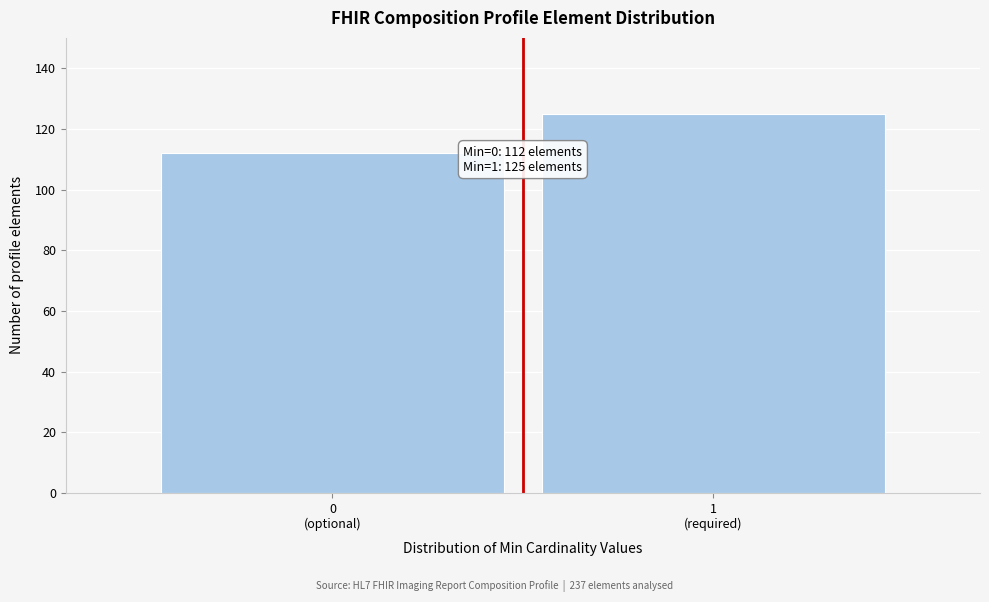

Reading left to right, transcribe all the data shown in this chart.

112	125